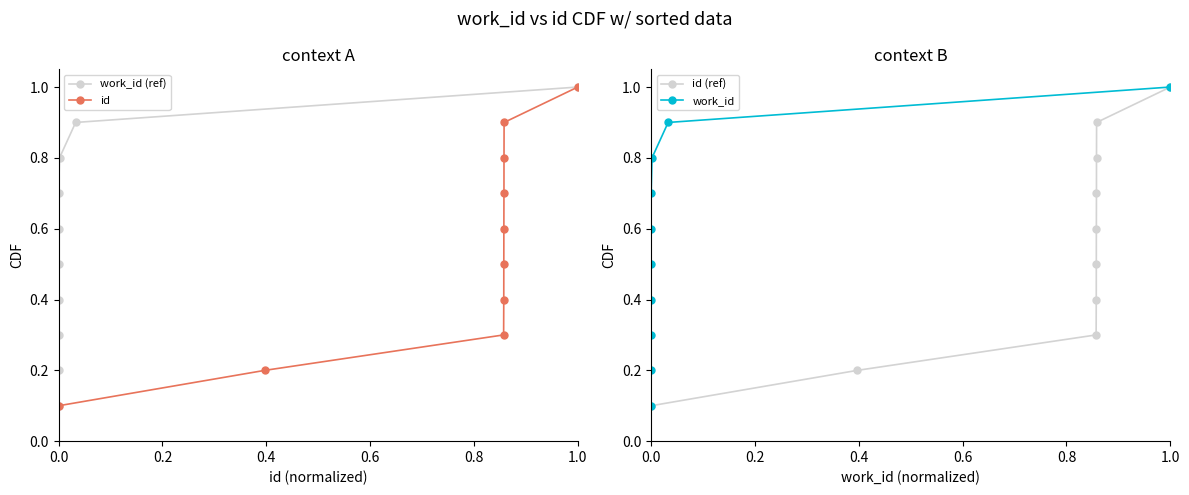

True or false: work_id has a value of 0.1 at 0.0.

True